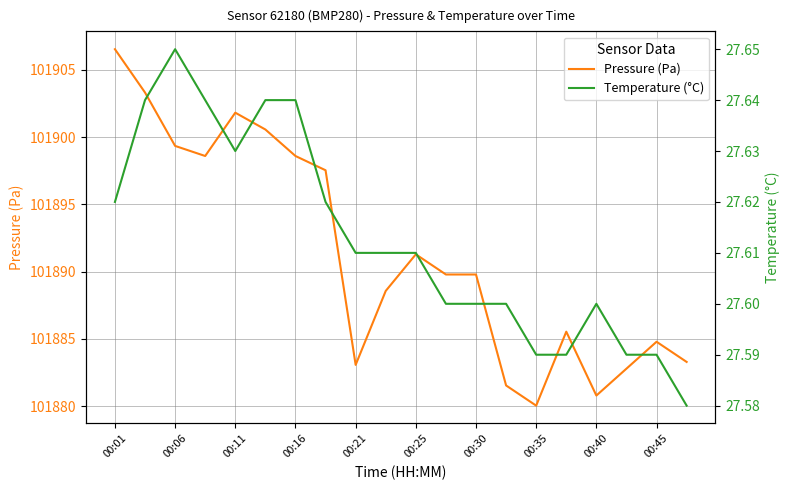

How many lines are shown in the chart?

2